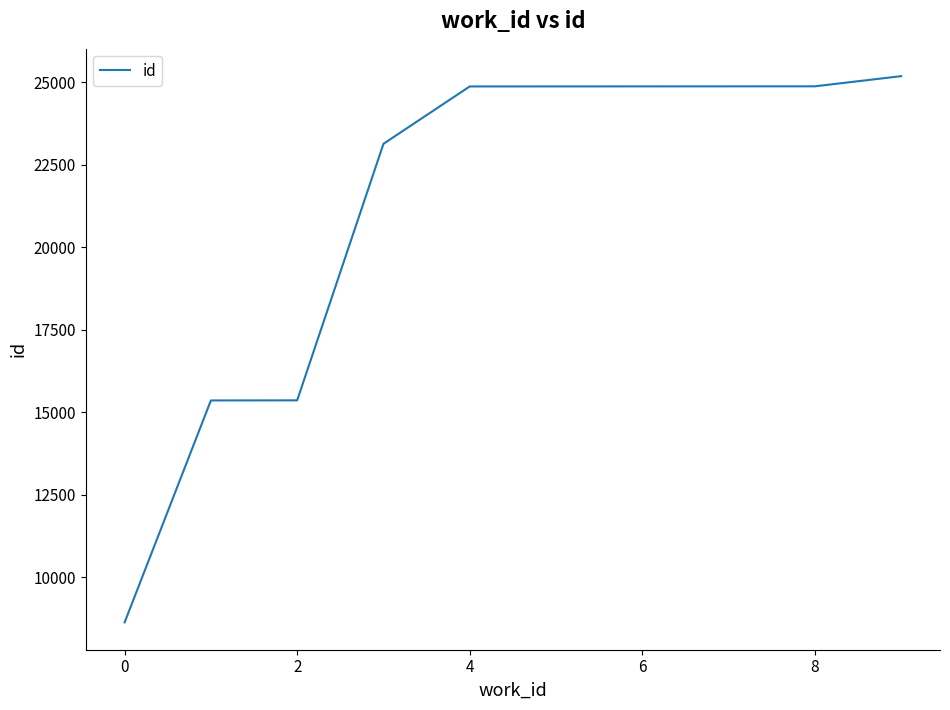

How many categories are shown in the chart?

10